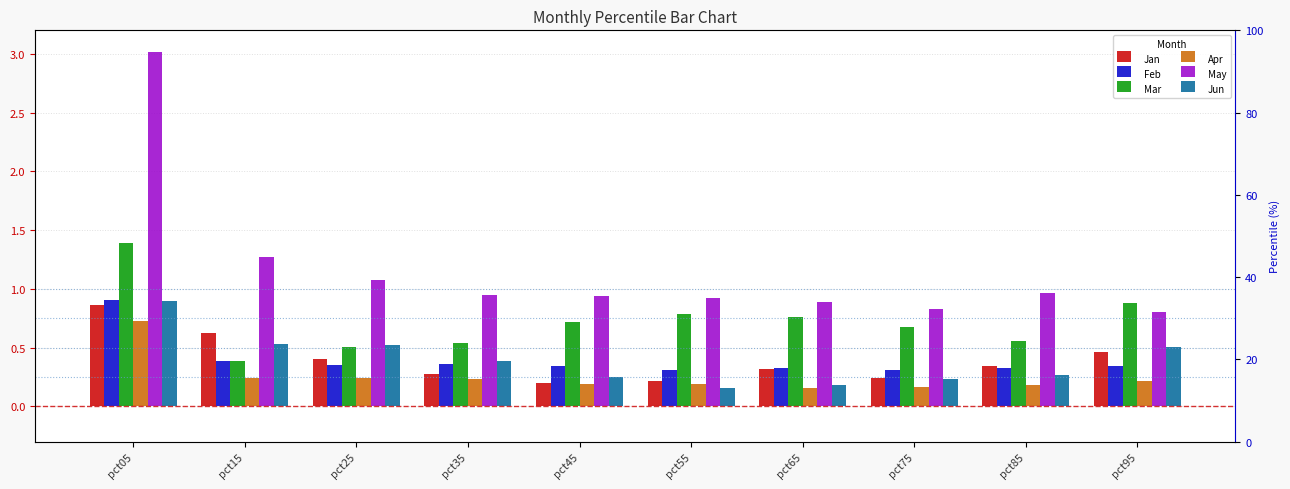

What is the average value of the Mar series?

0.7